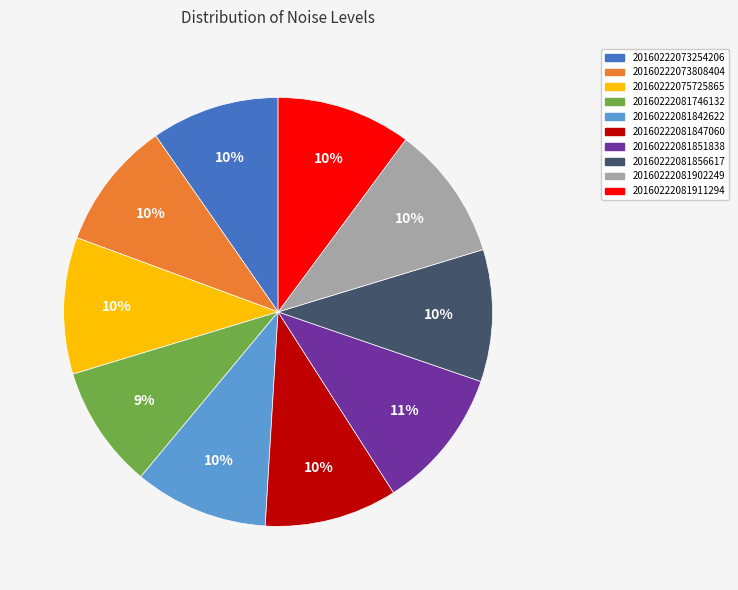

Which has a higher value, 20160222081847060 or 20160222081851838?

20160222081851838